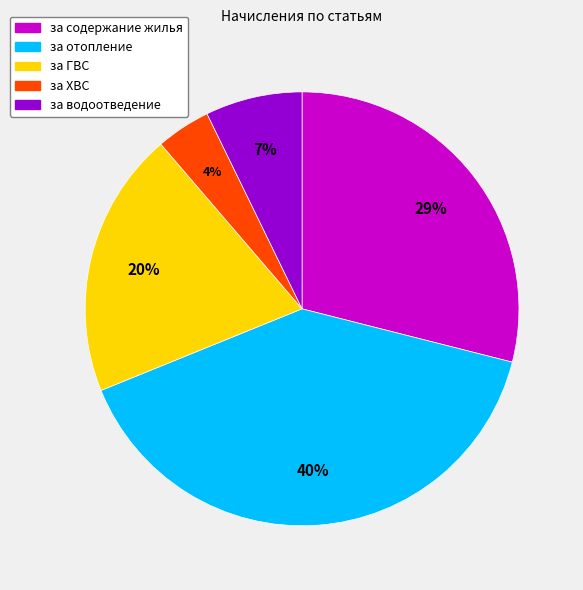

Between за ГВС and за содержание жилья, which is larger?

за содержание жилья